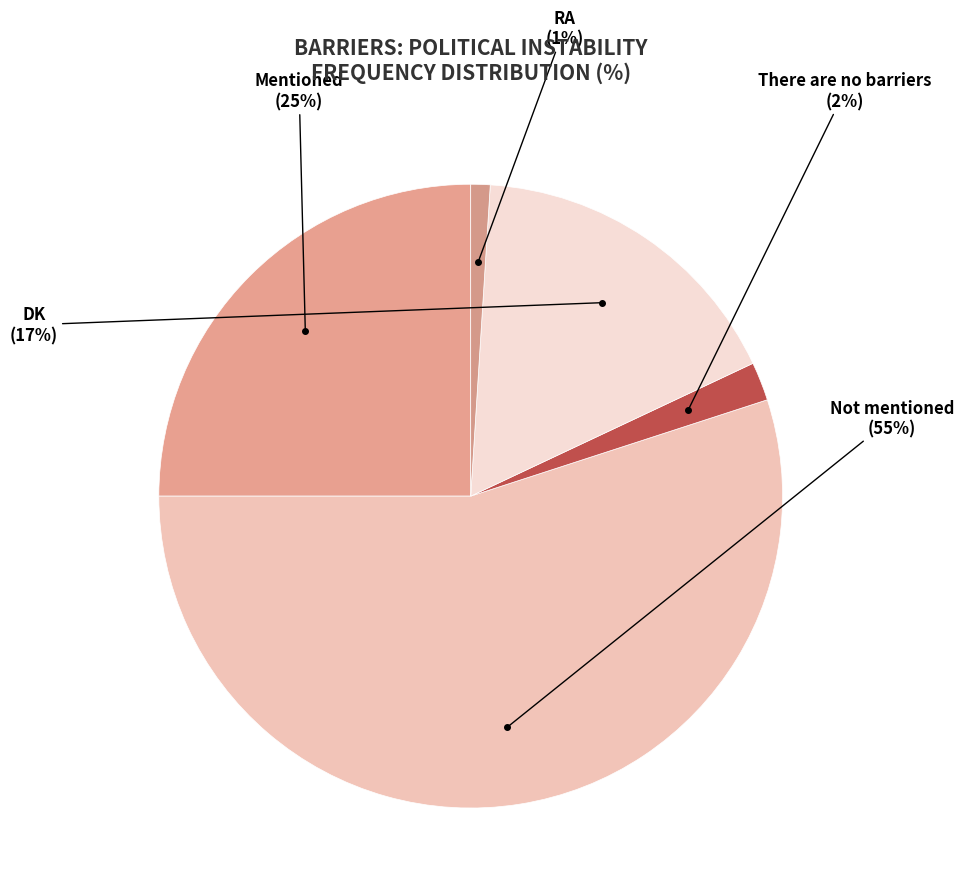

Approximately how many times larger is the value at DK compared to RA?

17.0